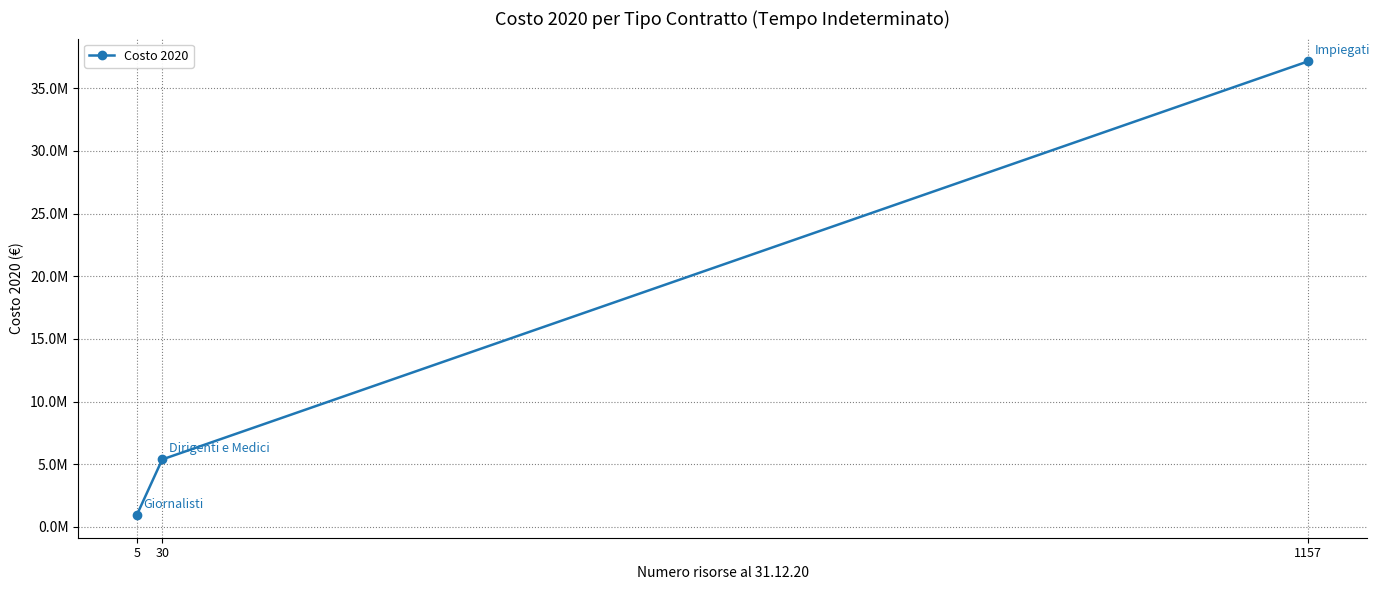

How many distinct data groups are displayed?

1